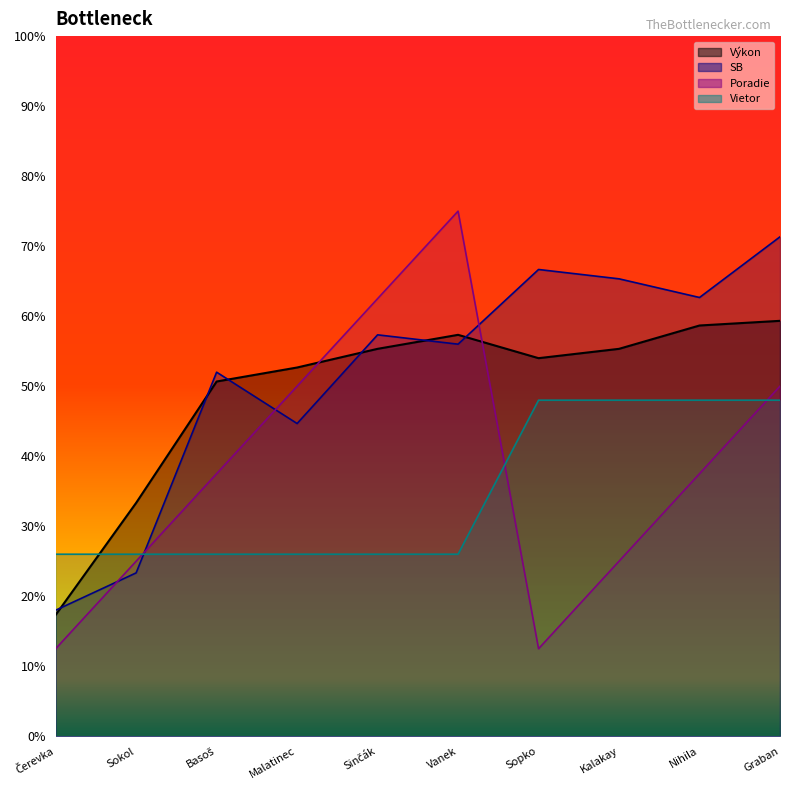

Reading left to right, extract all data points from this chart.

Výkon: 17.3	33.3	50.7	52.7	55.3	57.3	54.0	55.3	58.7	59.3
Vietor: 26.0	26.0	26.0	26.0	26.0	26.0	48.0	48.0	48.0	48.0
Poradie: 12.5	25.0	37.5	50.0	62.5	75.0	12.5	25.0	37.5	50.0
SB: 18.0	23.3	52.0	44.7	57.3	56.0	66.7	65.3	62.7	71.3